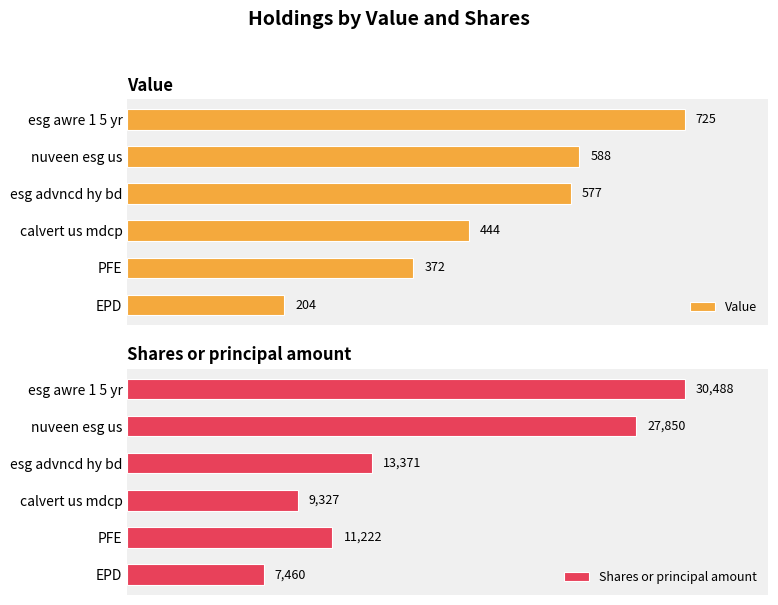

Count the number of data series in this chart.

2